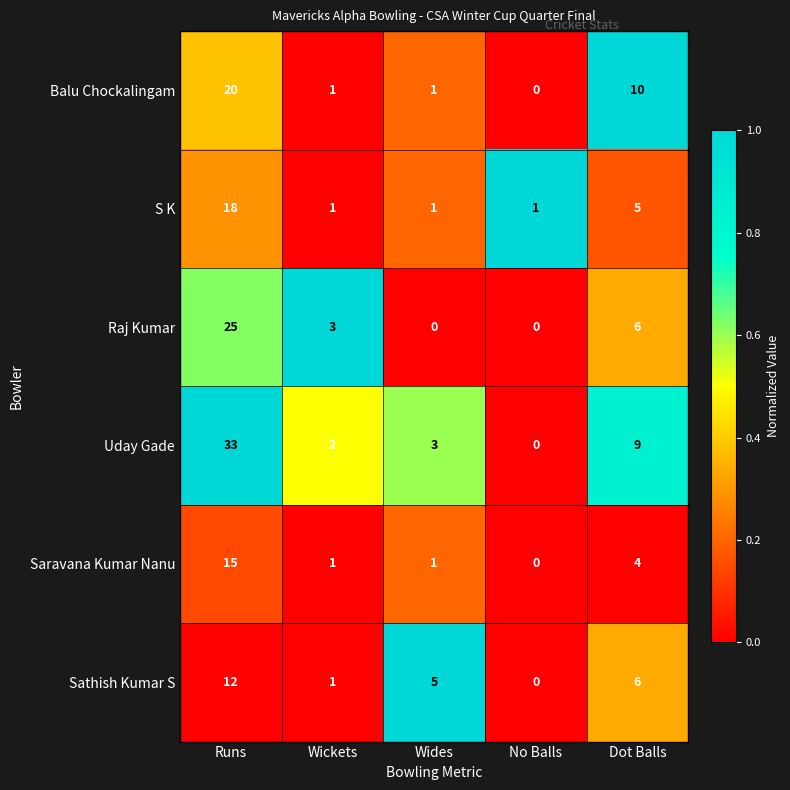

True or false: S K has a value of 5 at Dot Balls.

True